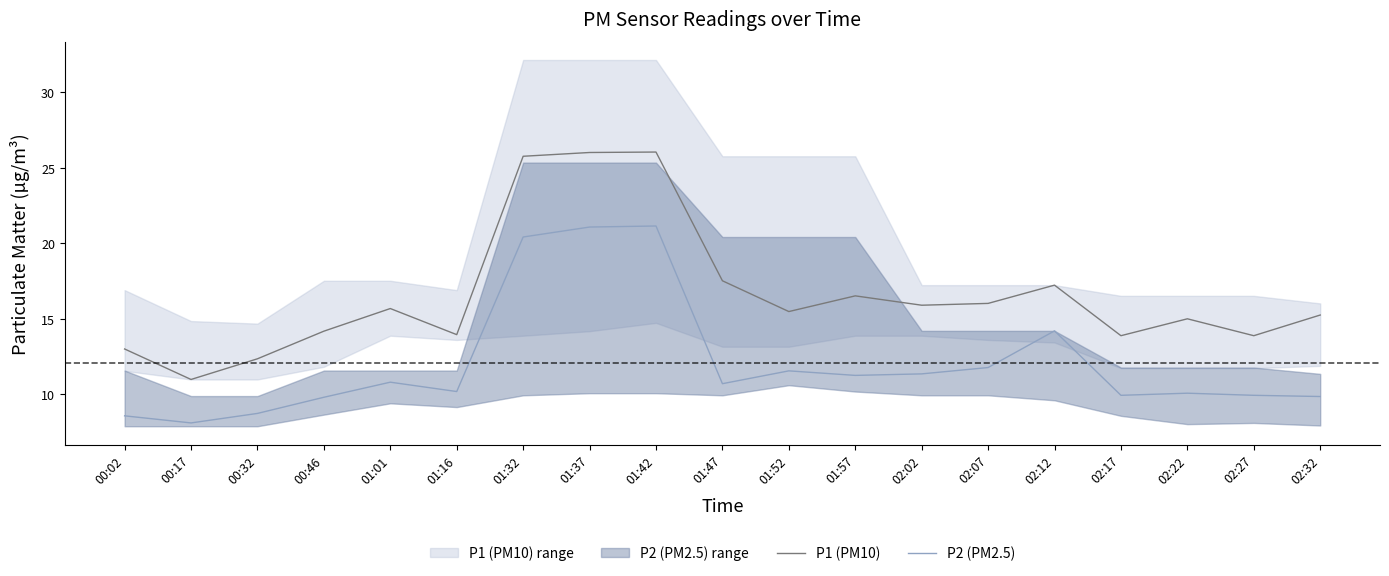

Reading right to left, what are all the values shown in this chart?

P1 (PM10): 15.2	13.9	15.0	13.9	17.2	16.0	15.9	16.5	15.5	17.5	26.1	26.0	25.8	13.9	15.7	14.2	12.3	11.0	13.0
P2 (PM2.5): 9.8	9.9	10.1	9.9	14.2	11.8	11.3	11.2	11.6	10.7	21.1	21.1	20.4	10.2	10.8	9.8	8.7	8.1	8.6